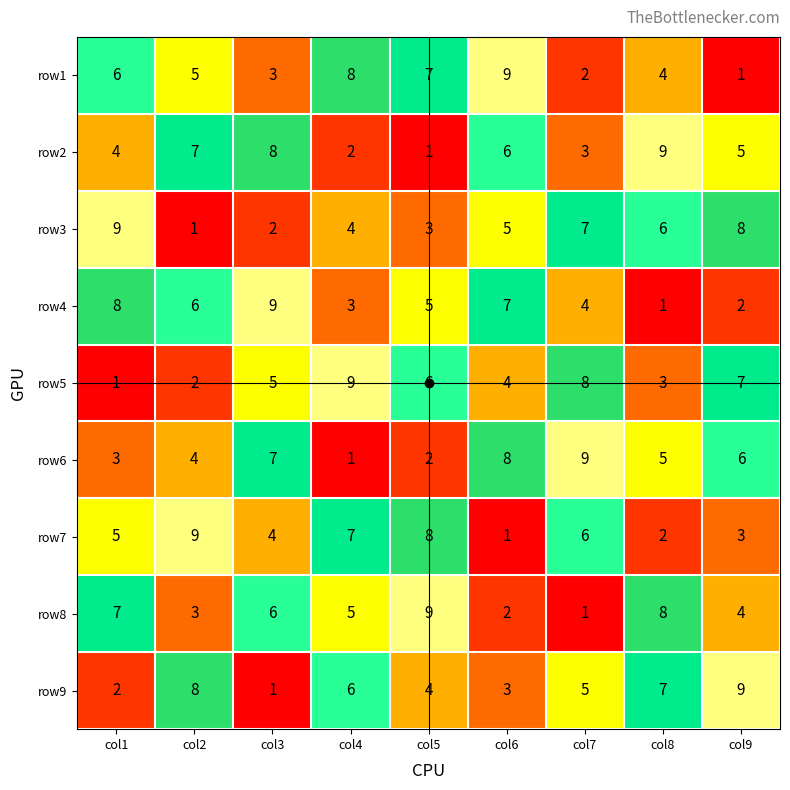

How many row7 values are between 3 and 7?

5